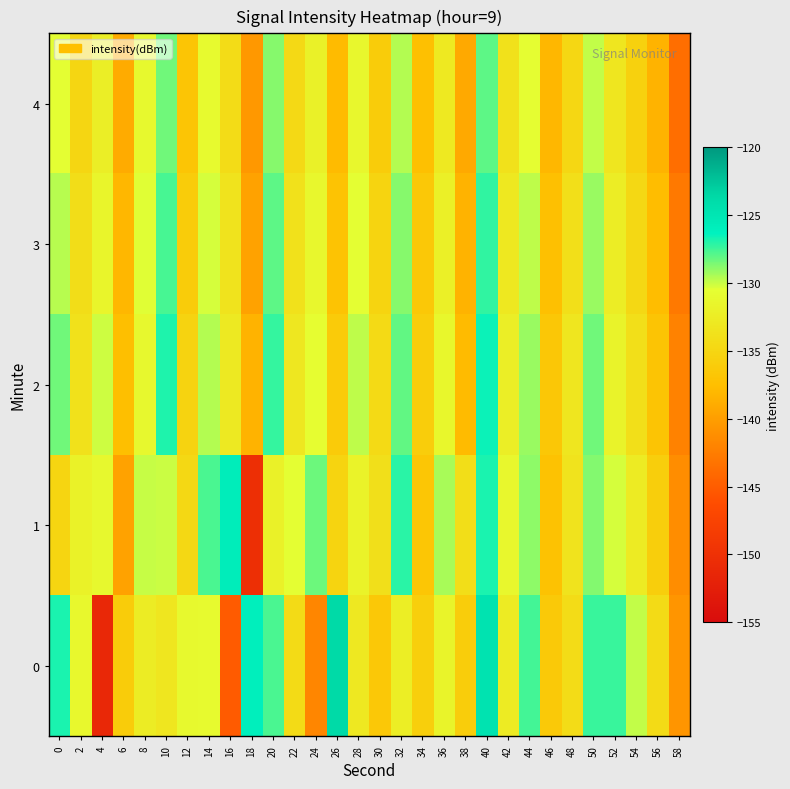

Which series changed the most between 38 and 50?

2